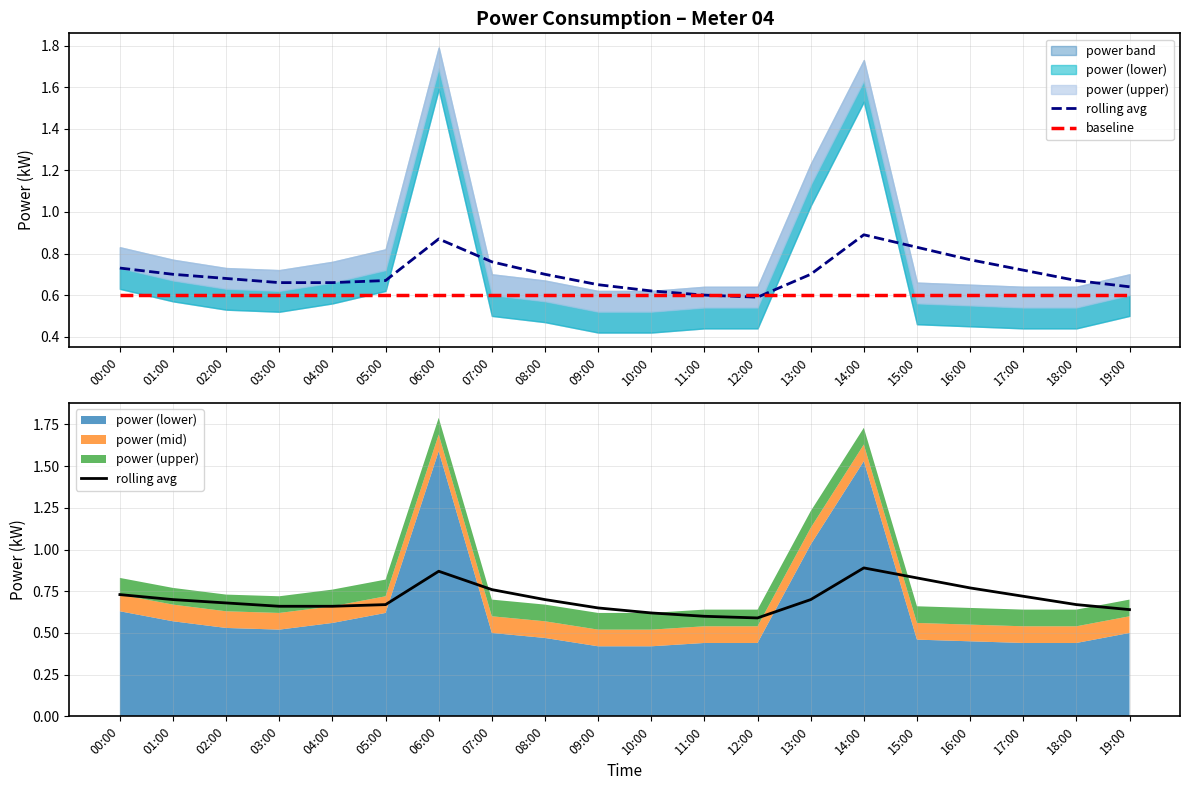

What position from the right is 01:00?

19